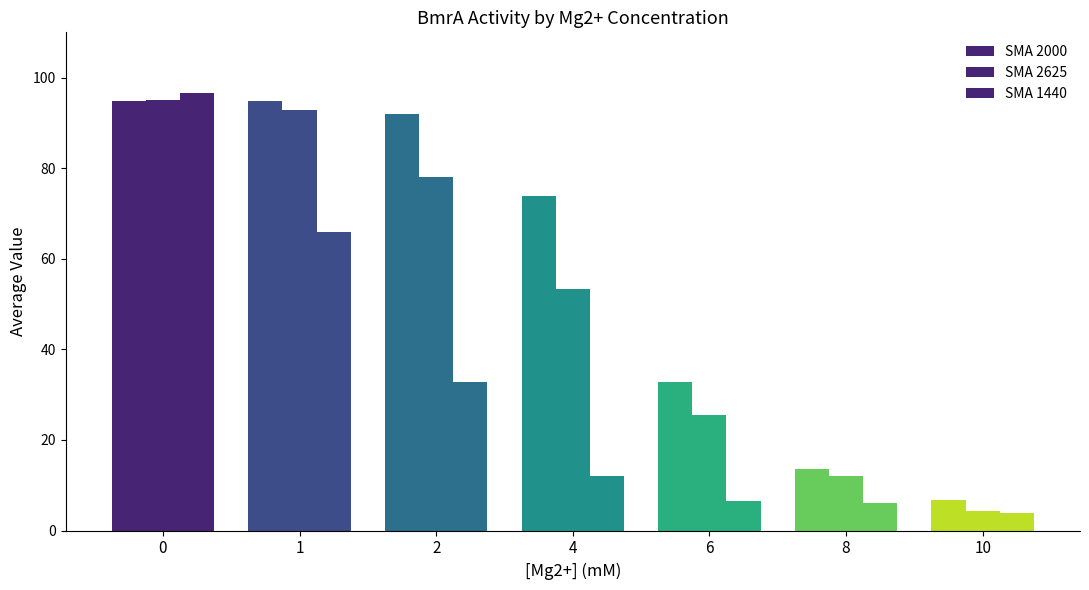

How many categories are shown in the chart?

7